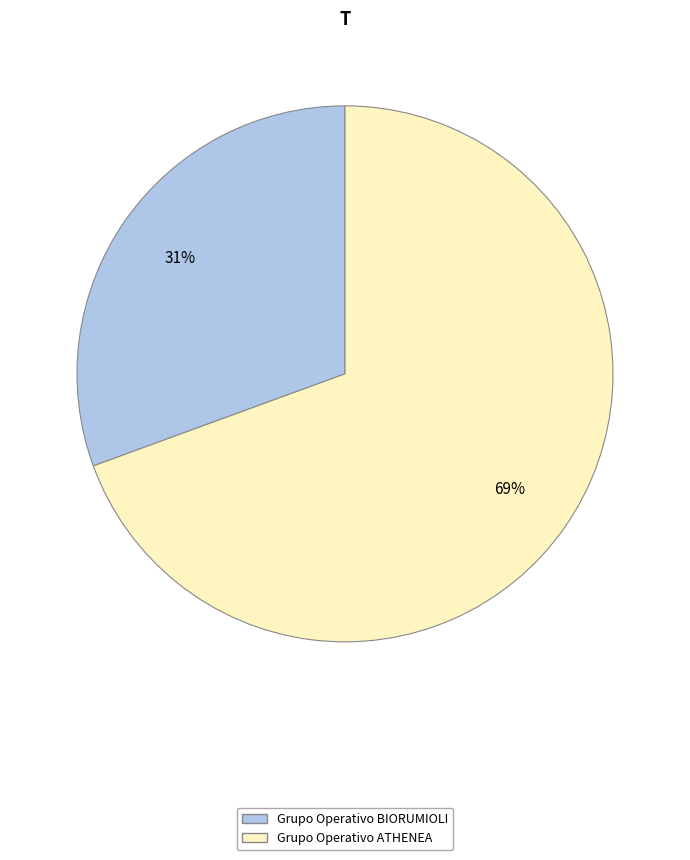

Is the sum of Grupo Operativo ATHENEA and Grupo Operativo BIORUMIOLI greater than half?

Yes